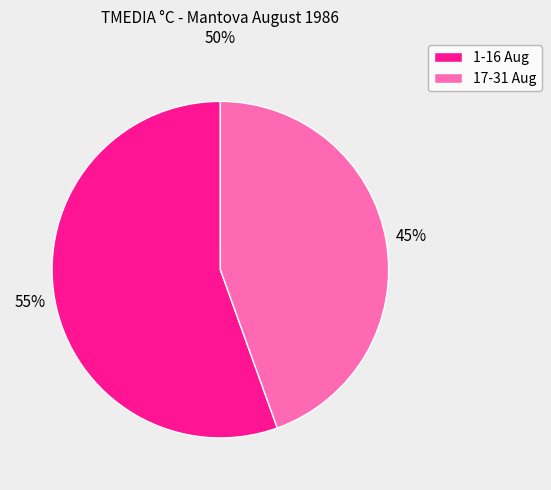

Is there a majority slice in this chart?

Yes